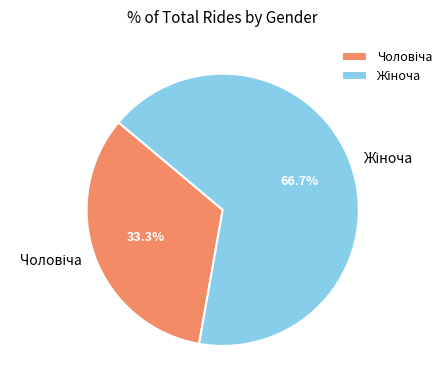

Does any single category account for the majority?

Yes